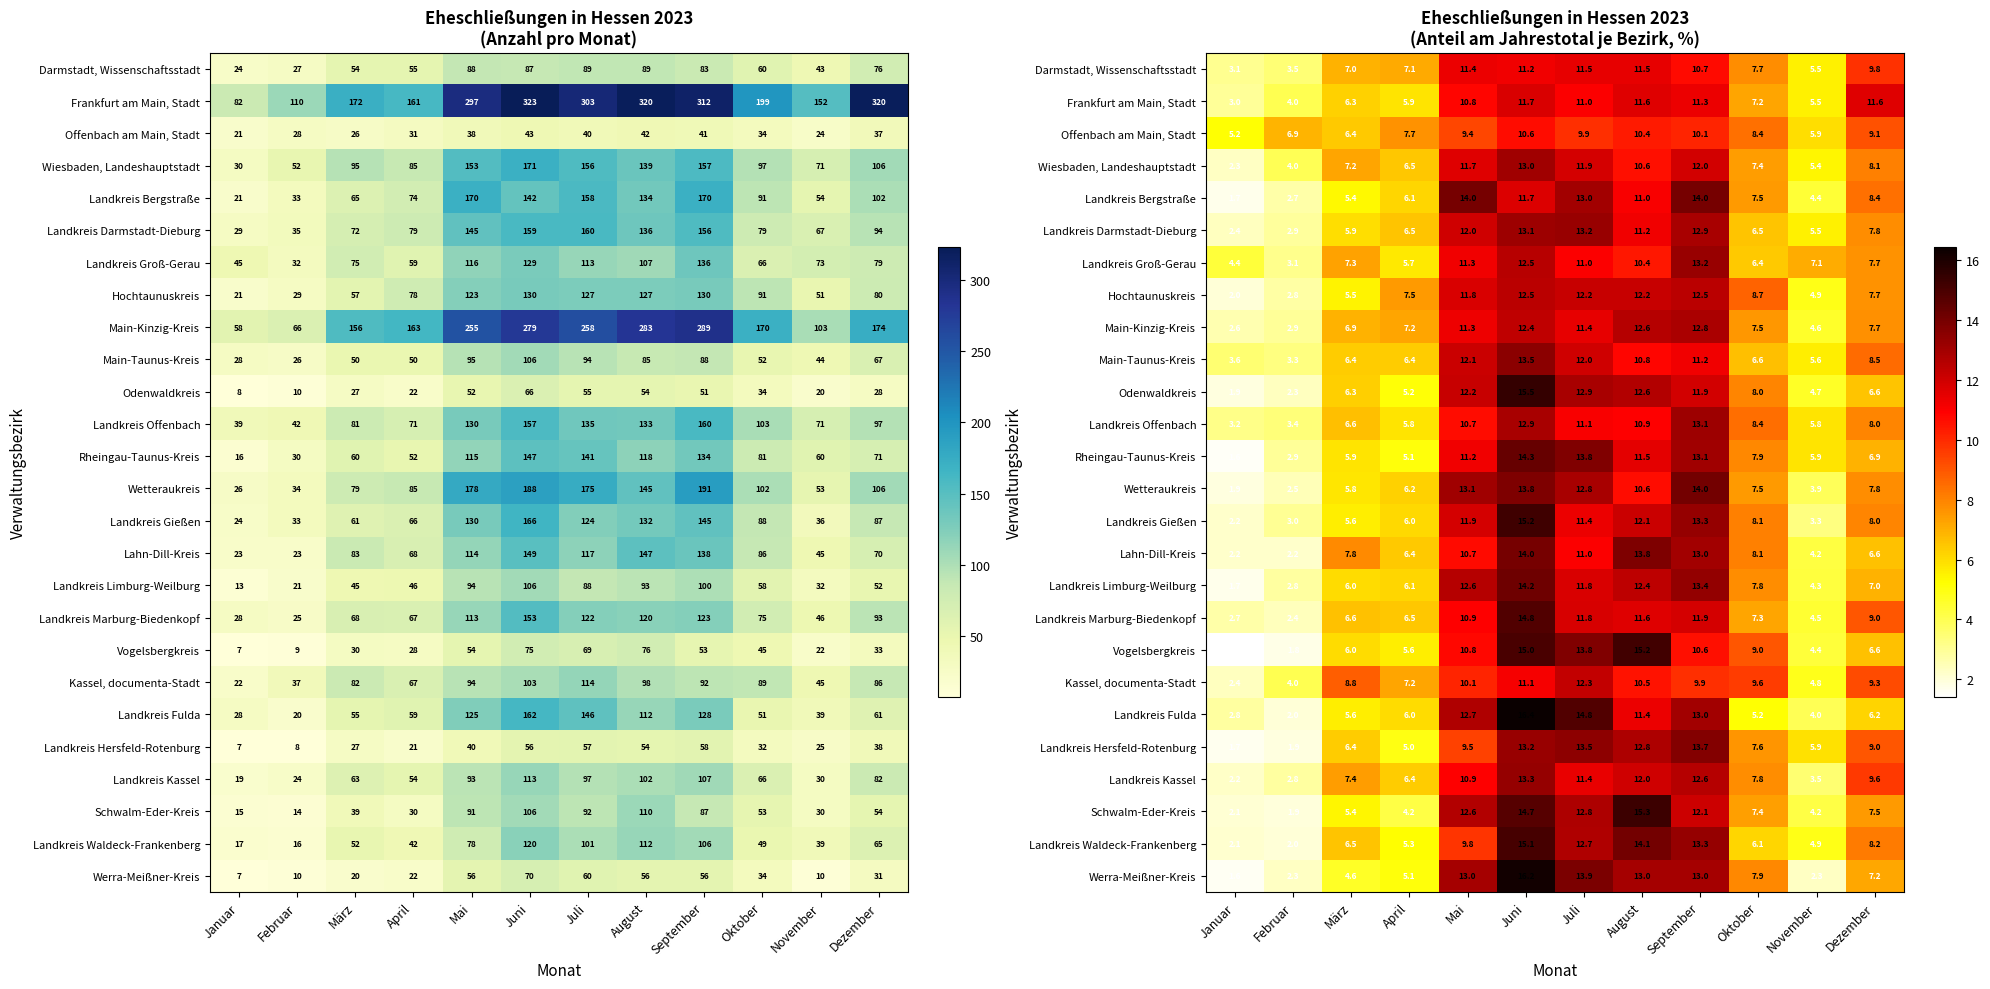

At how many categories does at least one series exceed 9?

7